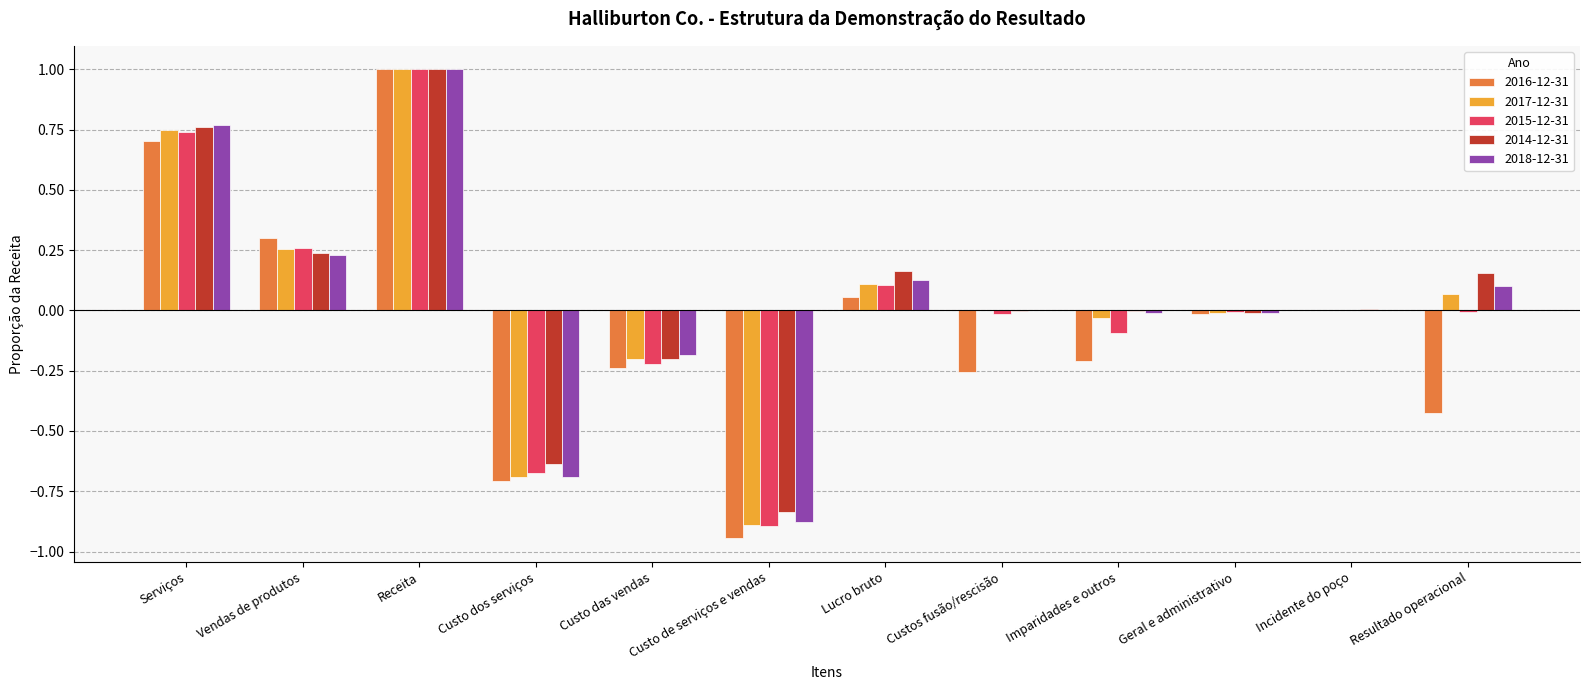

What is the total value across all series at Vendas de produtos?

1.3